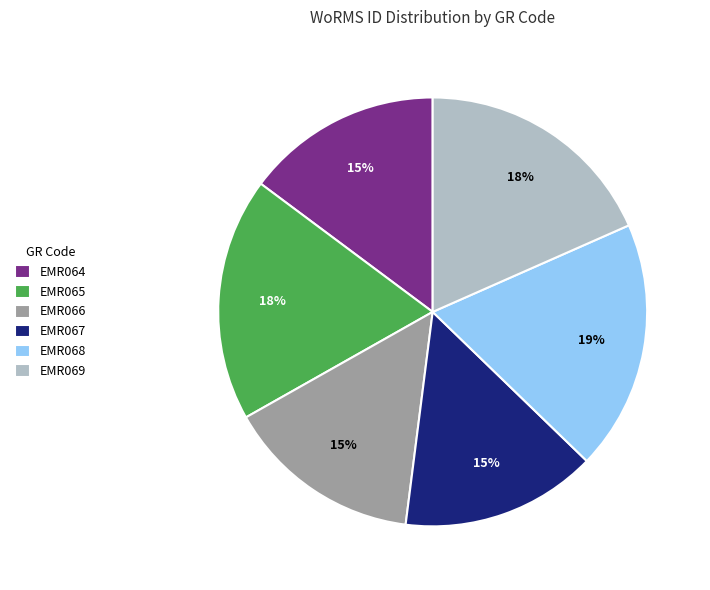

Does any single category account for the majority?

No